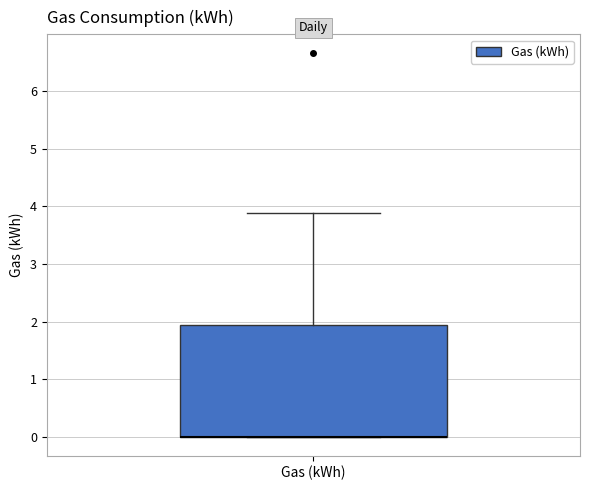

Where is the upper edge of the box for Gas (kWh) on the y-axis? The values are not printed on the chart, so give them approximately, as read against the axis.

1.9